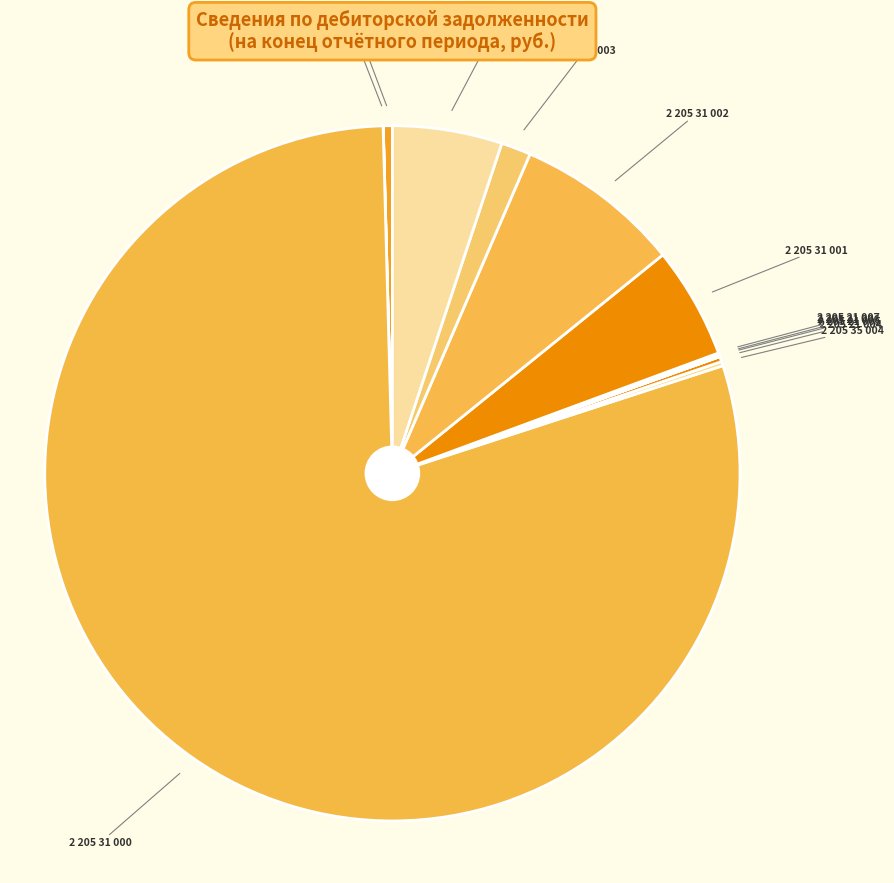

Rank the categories by value from lowest to highest.

2 205 21 005, 2 205 29 000, 2 205 21 007, 2 205 21 006, 2 205 35 004, 2 205 21 004, 2 205 21 000, 2 205 31 003, 2 205 31 004, 2 205 31 001, 2 205 31 002, 2 205 31 000